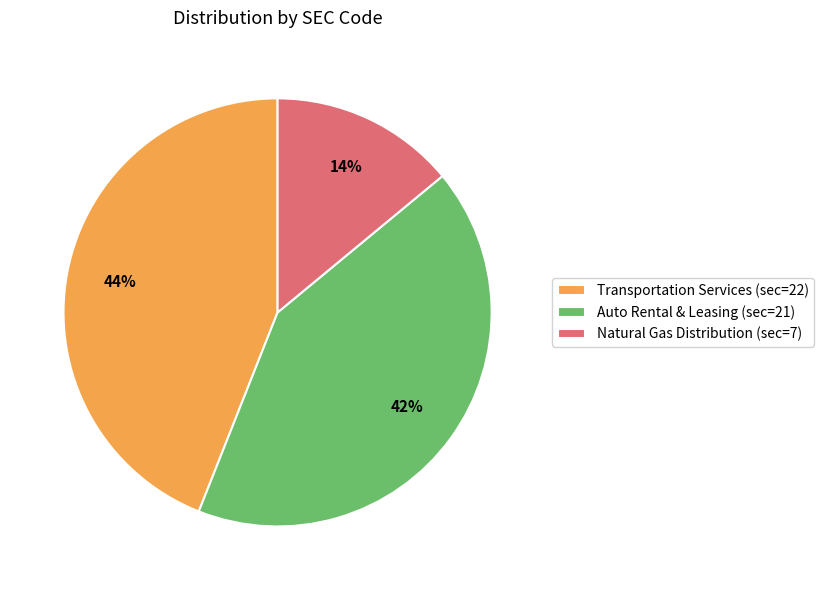

Is the sum of Auto Rental & Leasing (sec=21) and Transportation Services (sec=22) greater than half?

Yes